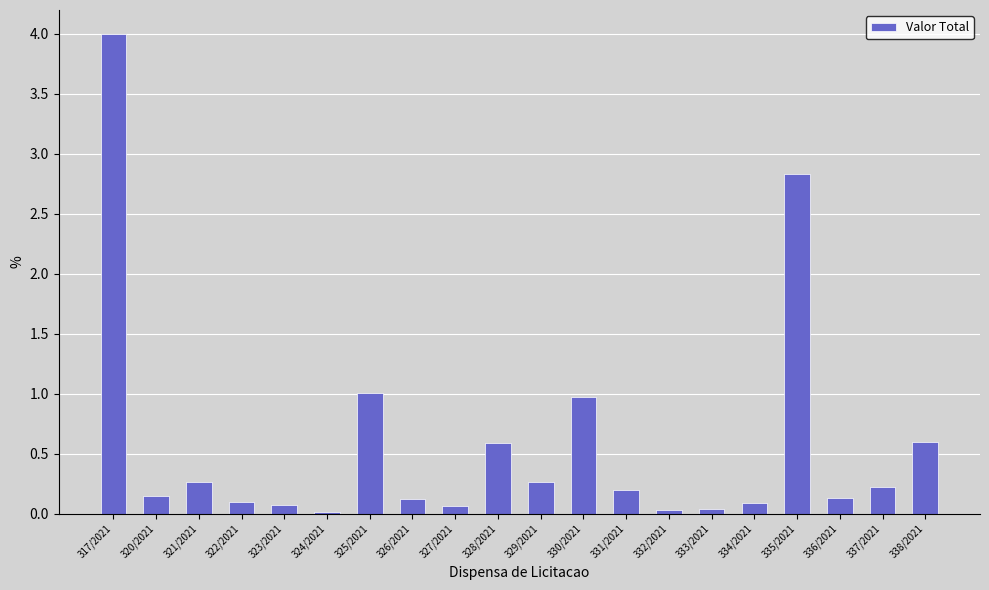

How many bars are there in total?

20